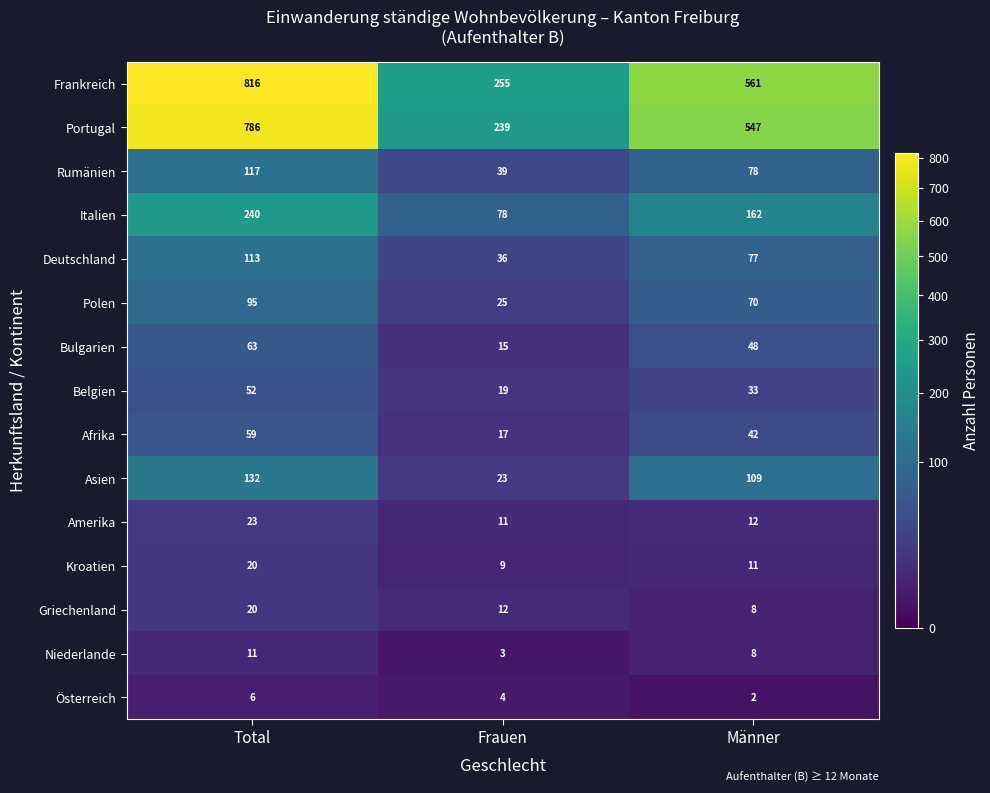

At which category does the chart reach its peak across all series?

Total